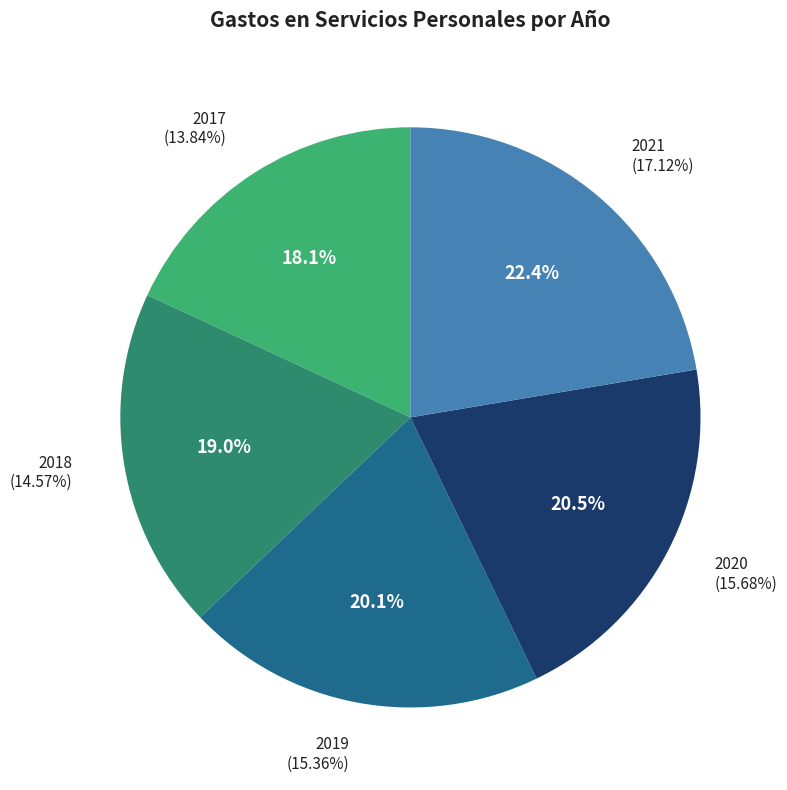

To the nearest percent, what percentage of the pie is 2021?

22%